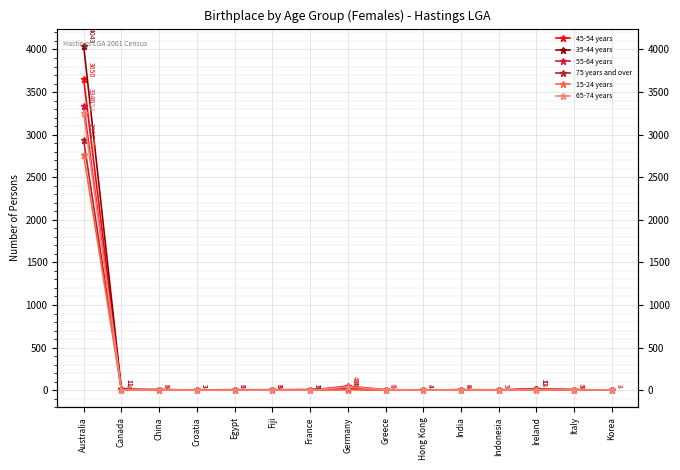

Rank the categories by 15-24 years value from lowest to highest.

Canada, China, Croatia, Egypt, Fiji, France, Greece, Hong Kong, India, Indonesia, Ireland, Italy, Germany, Korea, Australia